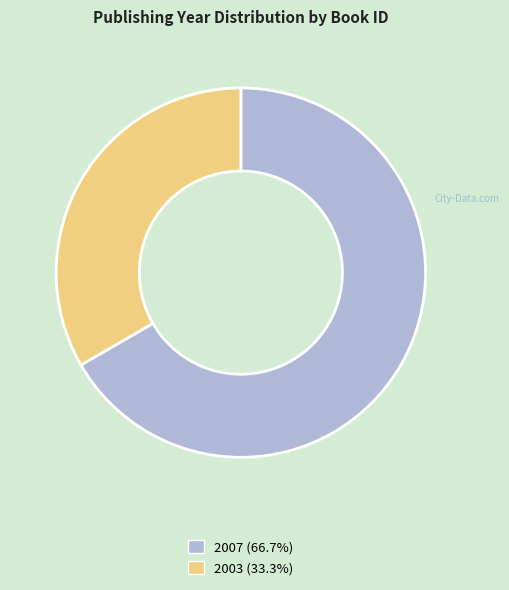

Is there any slice that represents more than half of the pie?

Yes